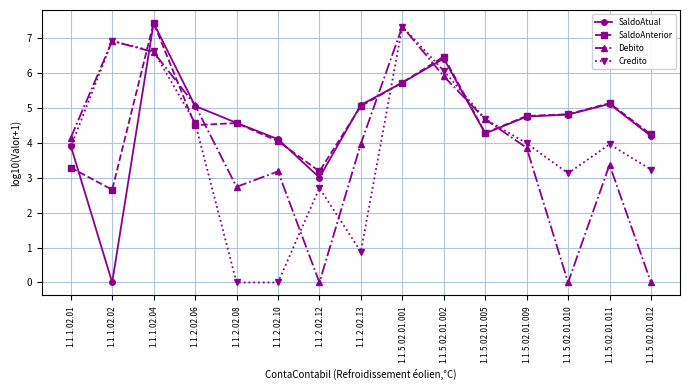

Where do SaldoAtual and Debito first cross each other?

1.1.1.02.02 and 1.1.1.02.04